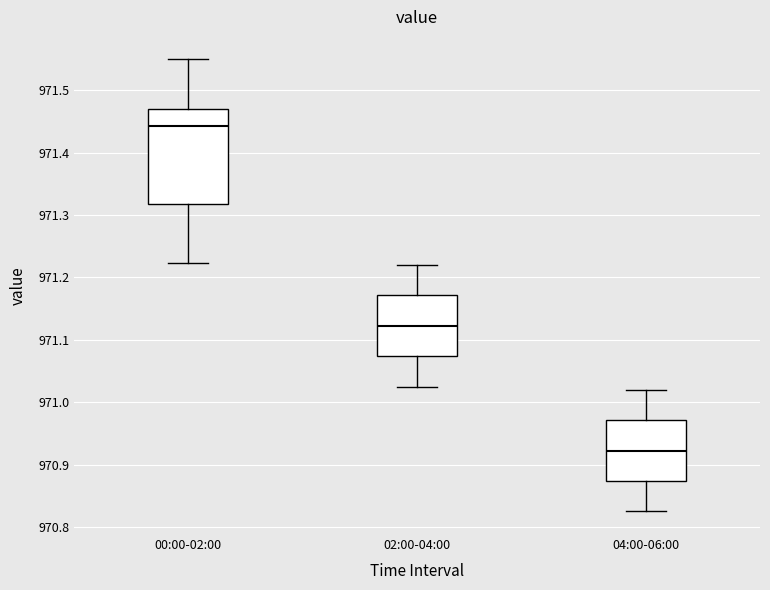

Which box's median line is the highest?

00:00-02:00